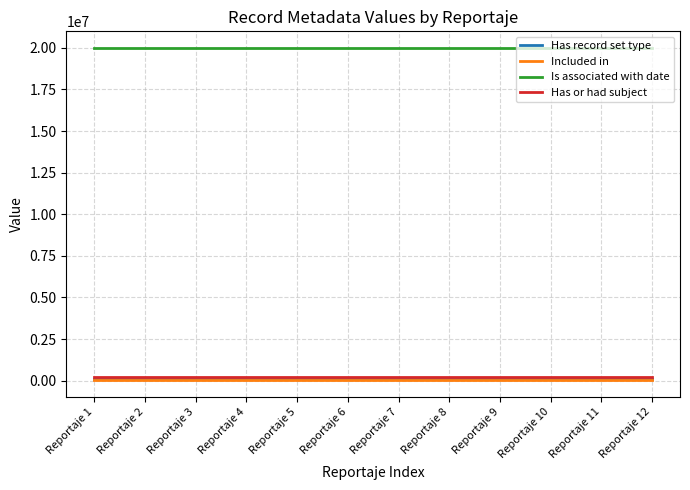

How many lines are shown in the chart?

4